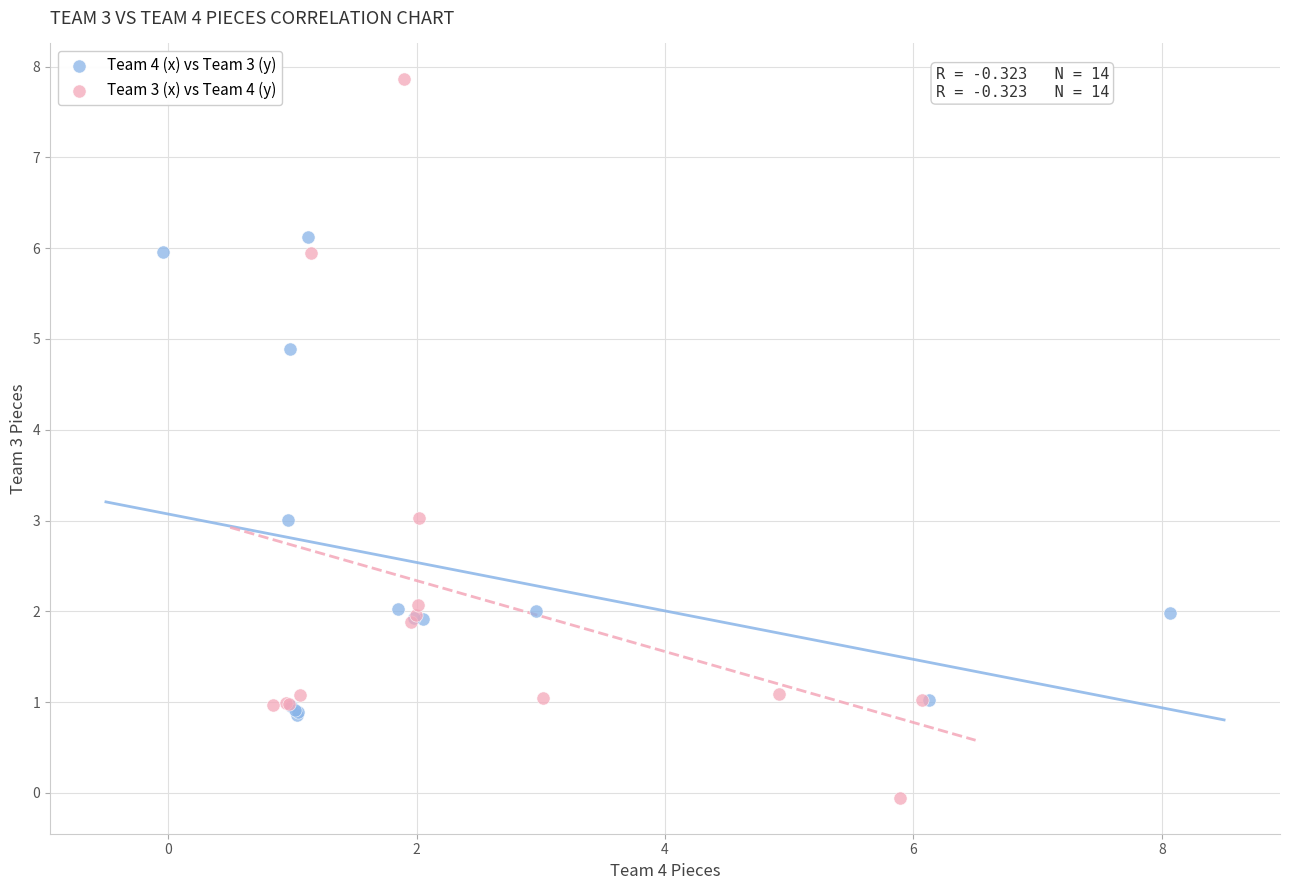

Which series reaches the minimum Y coordinate?

Team 3 (x) vs Team 4 (y)